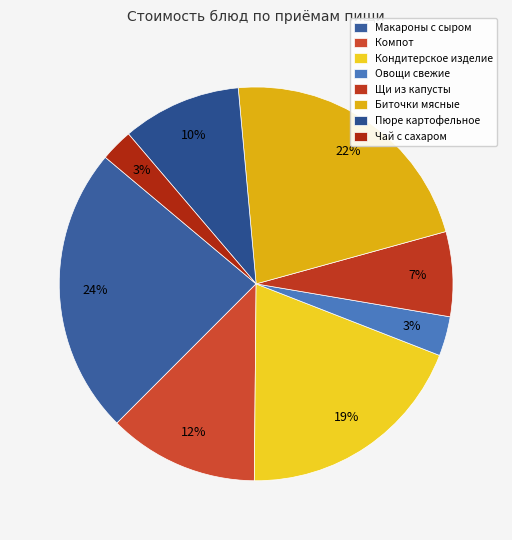

What percentage is the Биточки мясные slice, to the nearest percent?

22%